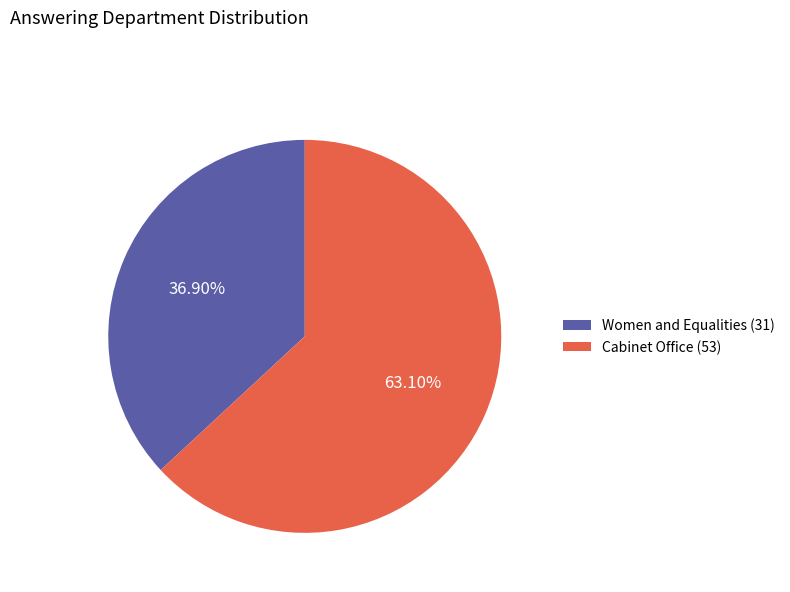

Which slice represents more than half of the pie?

Cabinet Office (53)